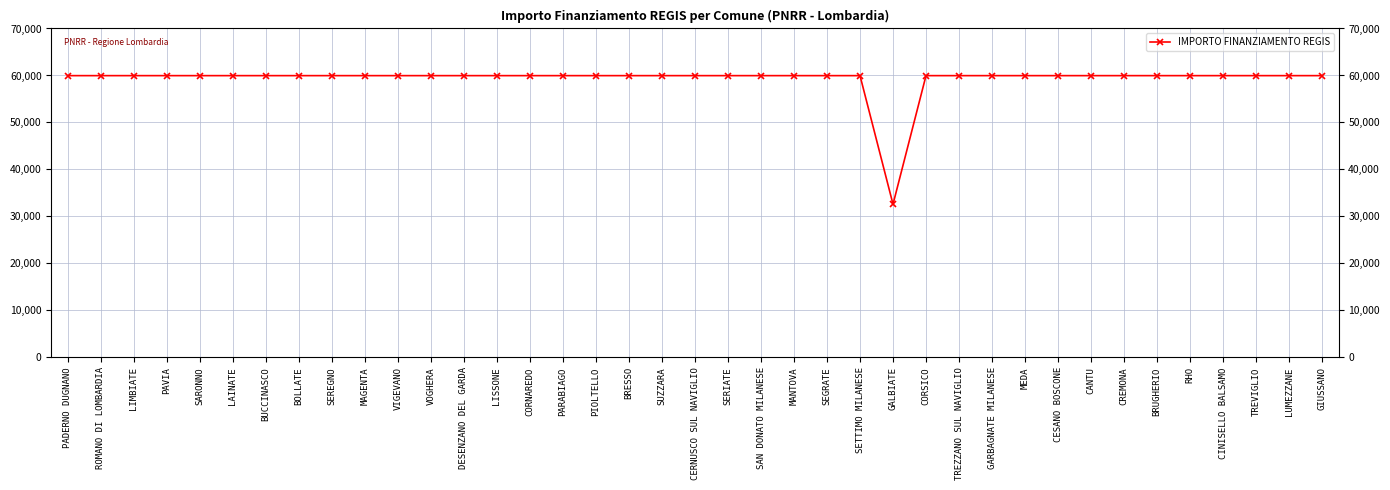

Rank the categories by value from lowest to highest.

GALBIATE, PADERNO DUGNANO, ROMANO DI LOMBARDIA, LIMBIATE, PAVIA, SARONNO, LAINATE, BUCCINASCO, BOLLATE, SEREGNO, MAGENTA, VIGEVANO, VOGHERA, DESENZANO DEL GARDA, LISSONE, CORNAREDO, PARABIAGO, PIOLTELLO, BRESSO, SUZZARA, CERNUSCO SUL NAVIGLIO, SERIATE, SAN DONATO MILANESE, MANTOVA, SEGRATE, SETTIMO MILANESE, CORSICO, TREZZANO SUL NAVIGLIO, GARBAGNATE MILANESE, MEDA, CESANO BOSCONE, CANTU, CREMONA, BRUGHERIO, RHO, CINISELLO BALSAMO, TREVIGLIO, LUMEZZANE, GIUSSANO